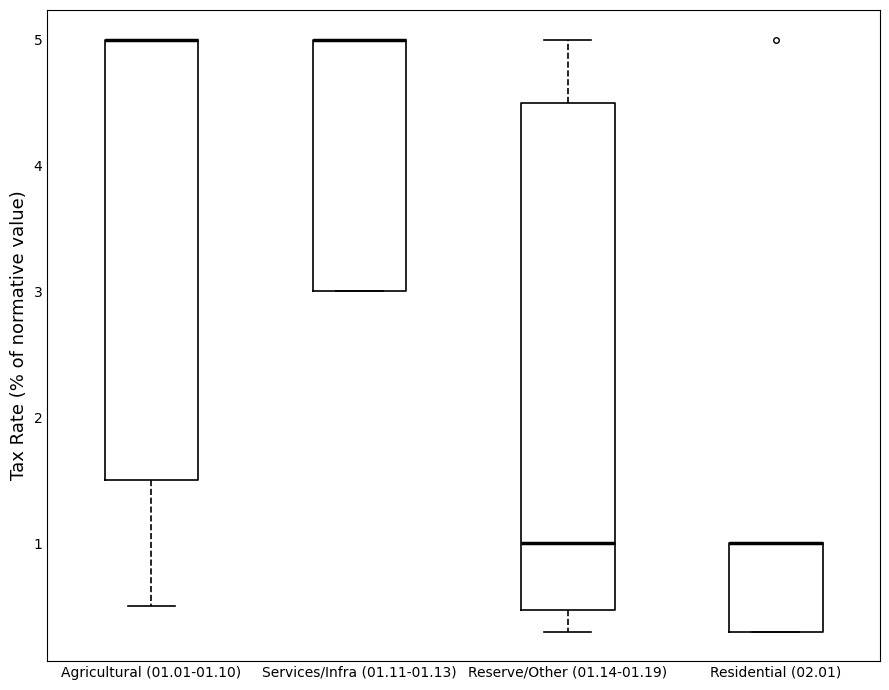

Comparing the boxes themselves (not the whiskers), which one is the tallest?

Reserve/Other (01.14-01.19)